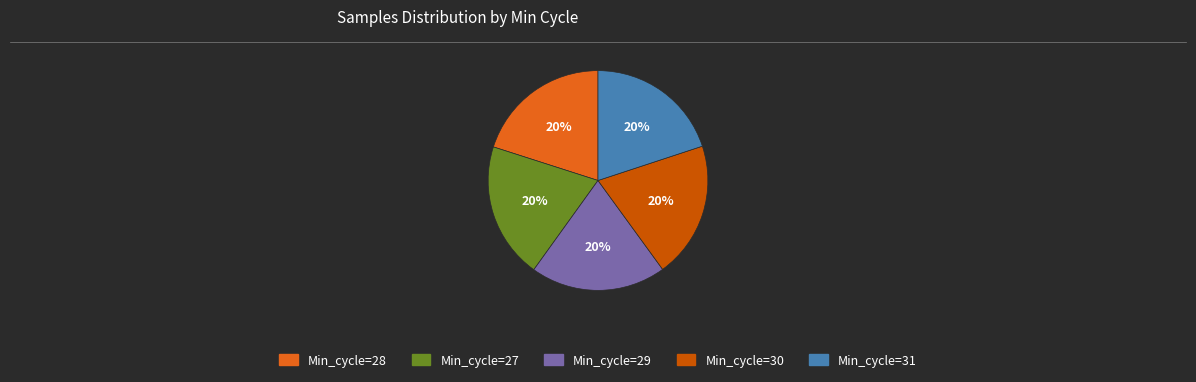

Is the sum of Min_cycle=31 and Min_cycle=27 greater than half?

No